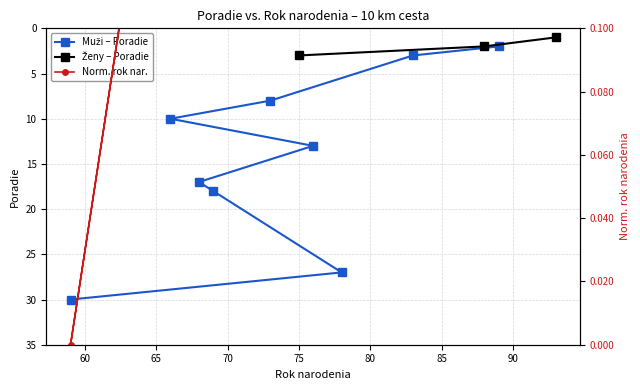

Is this an area chart (filled region under the line)?

No